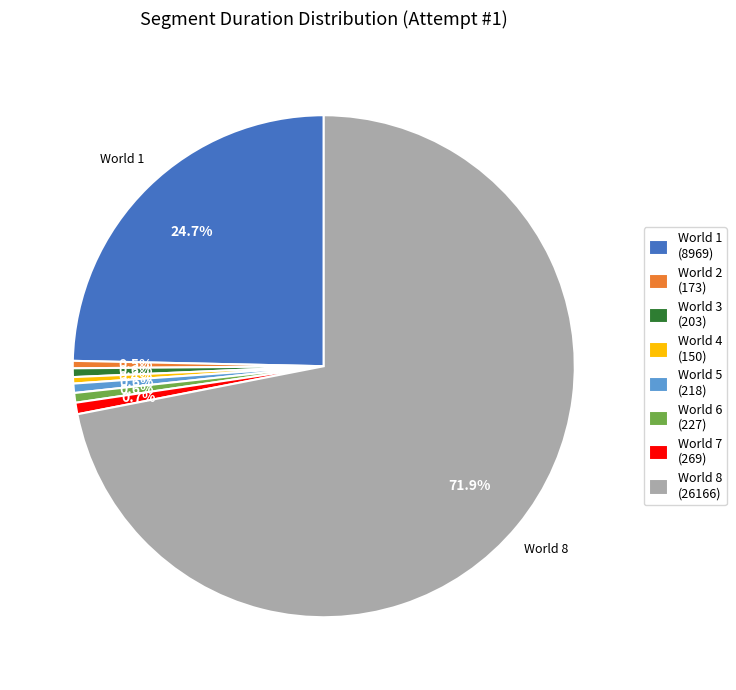

Between World 8 (26166) and World 2 (173), which is larger?

World 8 (26166)